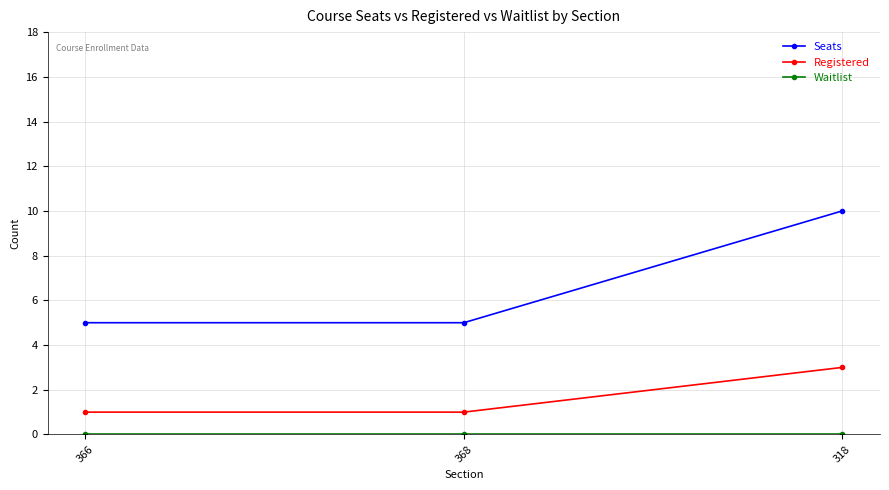

True or false: Registered has a value of 1 at 368.

True